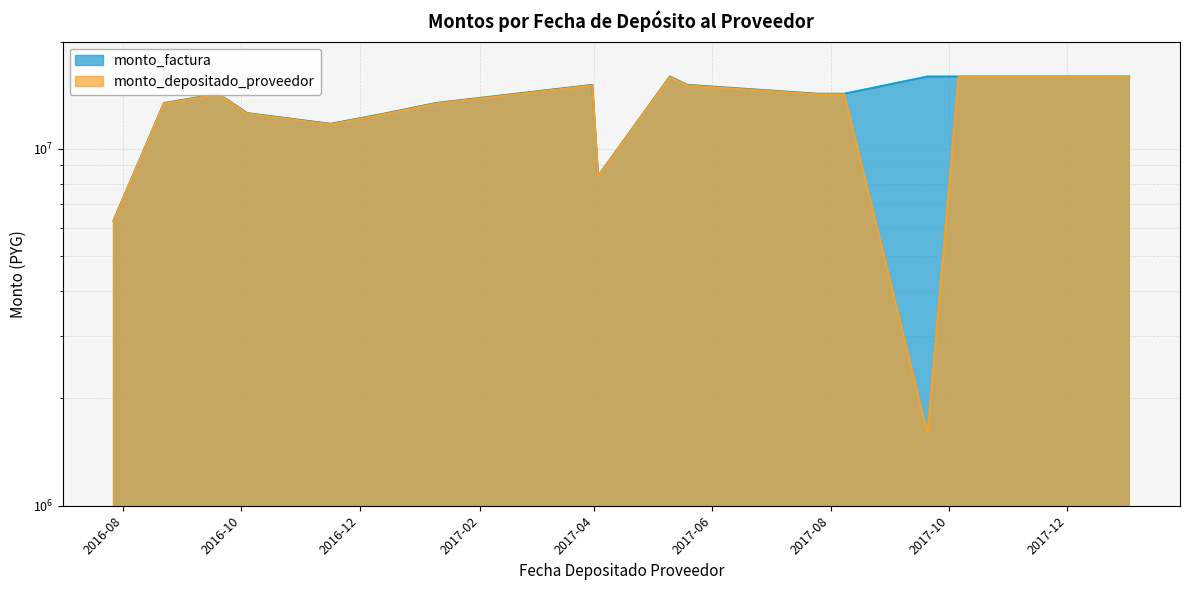

At which category is the sum across all series the highest?

2017-05-10